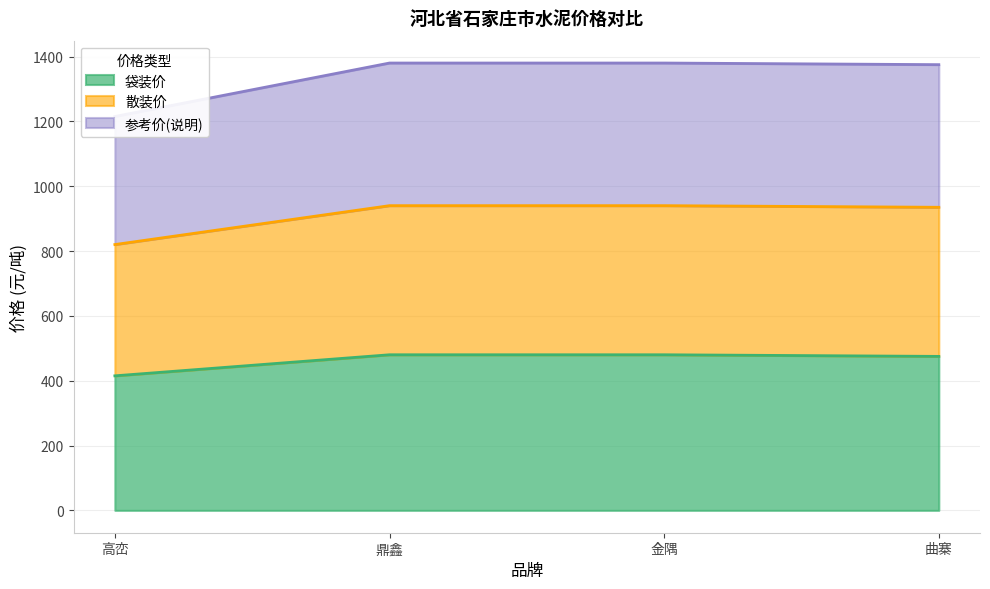

True or false: 袋装价 has more than 1 points higher than both neighbors.

False